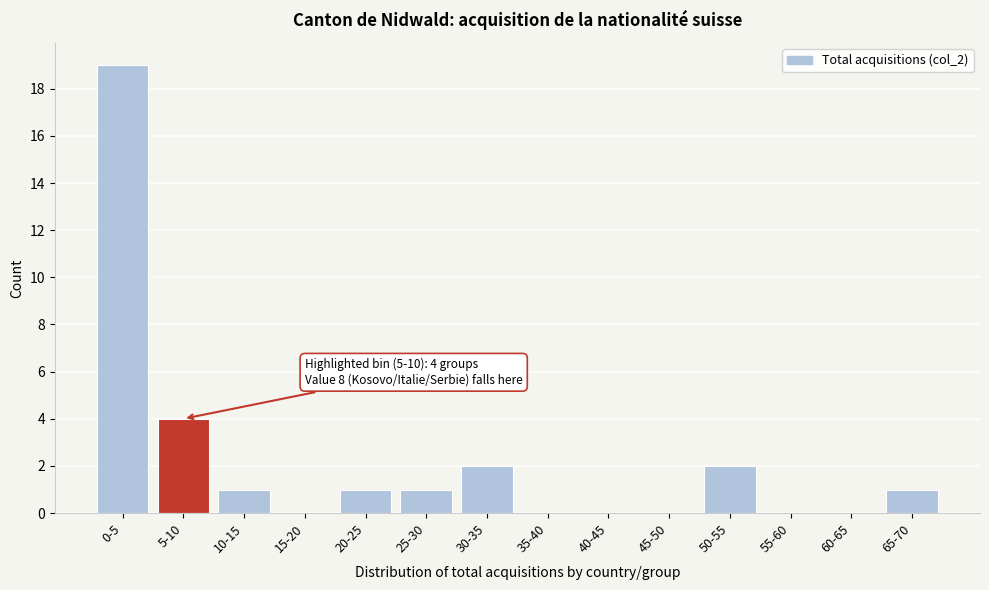

Reading left to right, list all the values displayed in this chart.

0-5=19	5-10=4	10-15=1	15-20=0	20-25=1	25-30=1	30-35=2	35-40=0	40-45=0	45-50=0	50-55=2	55-60=0	60-65=0	65-70=1